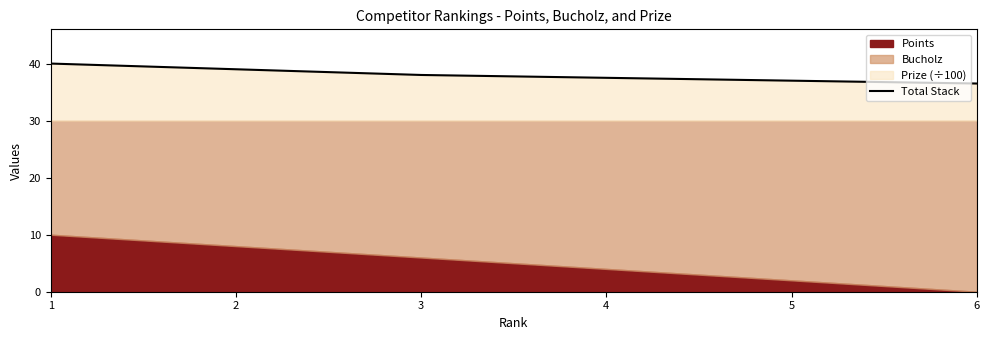

The value at 6 is 21.1. True or false?

False